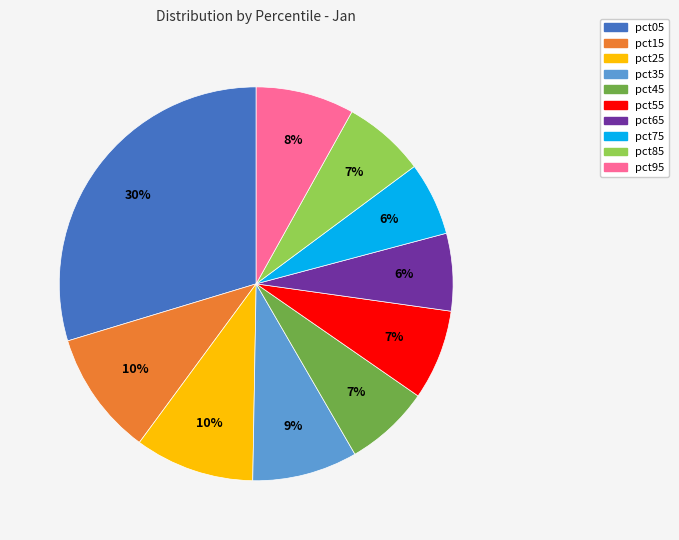

To the nearest percent, what portion does pct75 represent?

6%